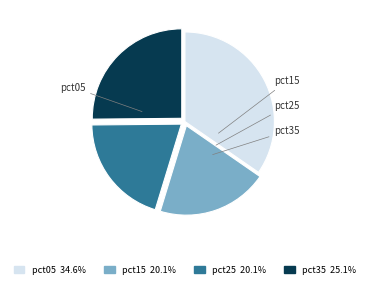

Does any single category account for the majority?

No